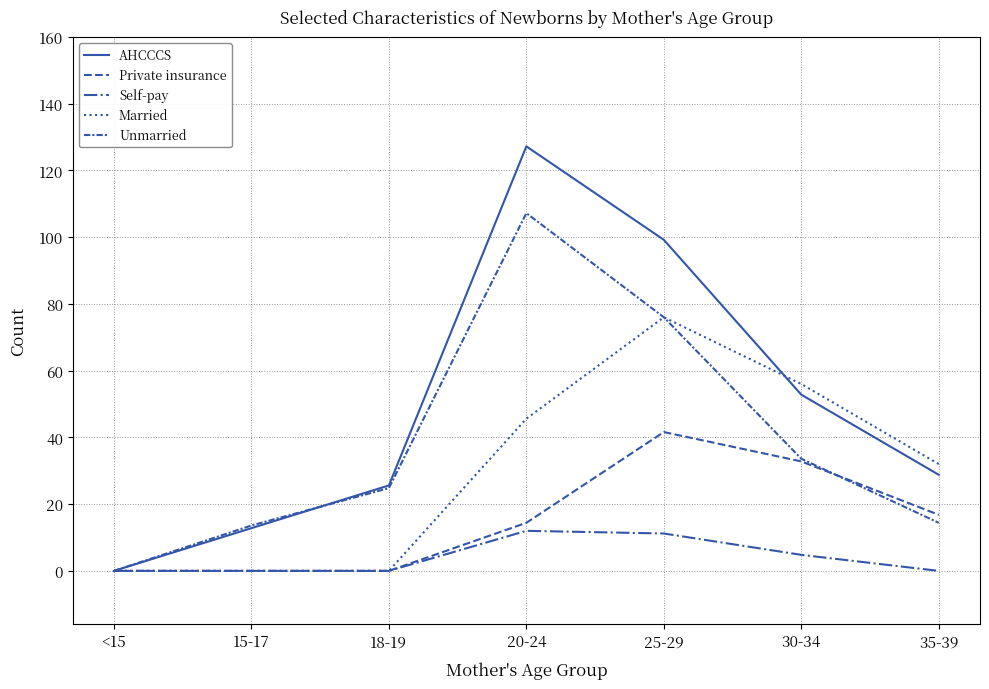

Is this an area chart (filled region under the line)?

No